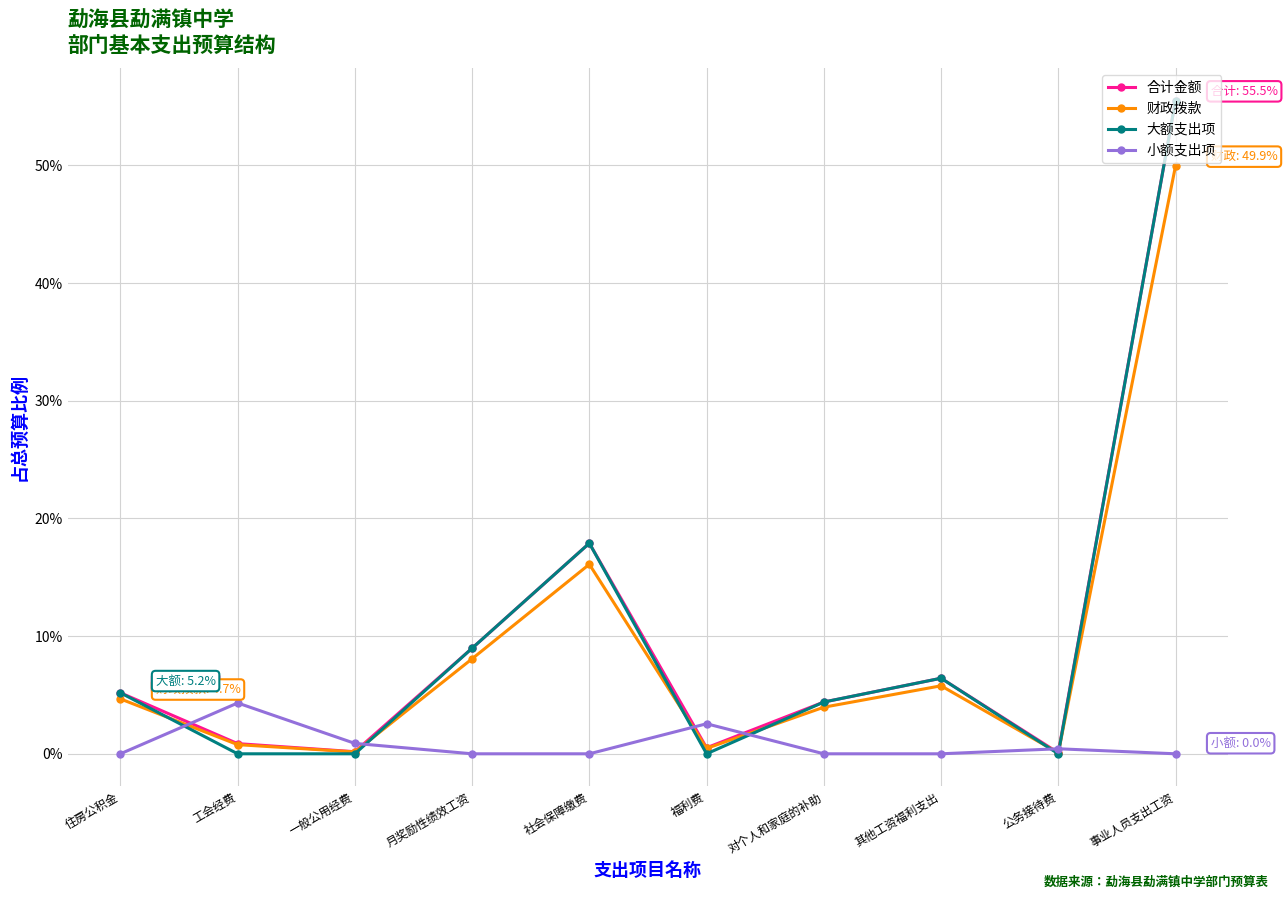

The 大额支出项 series shows -18.6 at 工会经费. True or false?

False